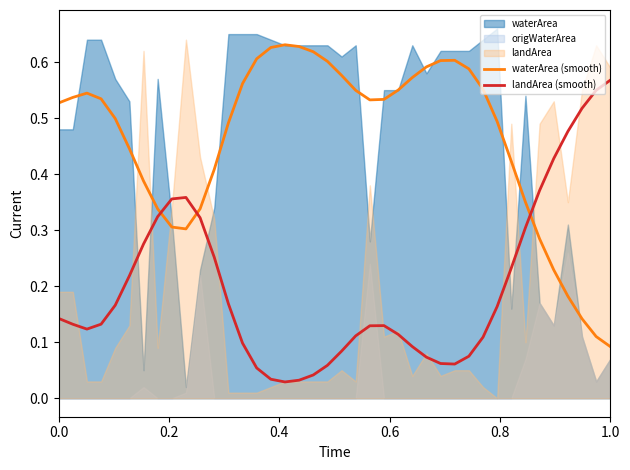

After their last crossing, which series has the higher values: landArea (smooth) or waterArea (smooth)?

landArea (smooth)